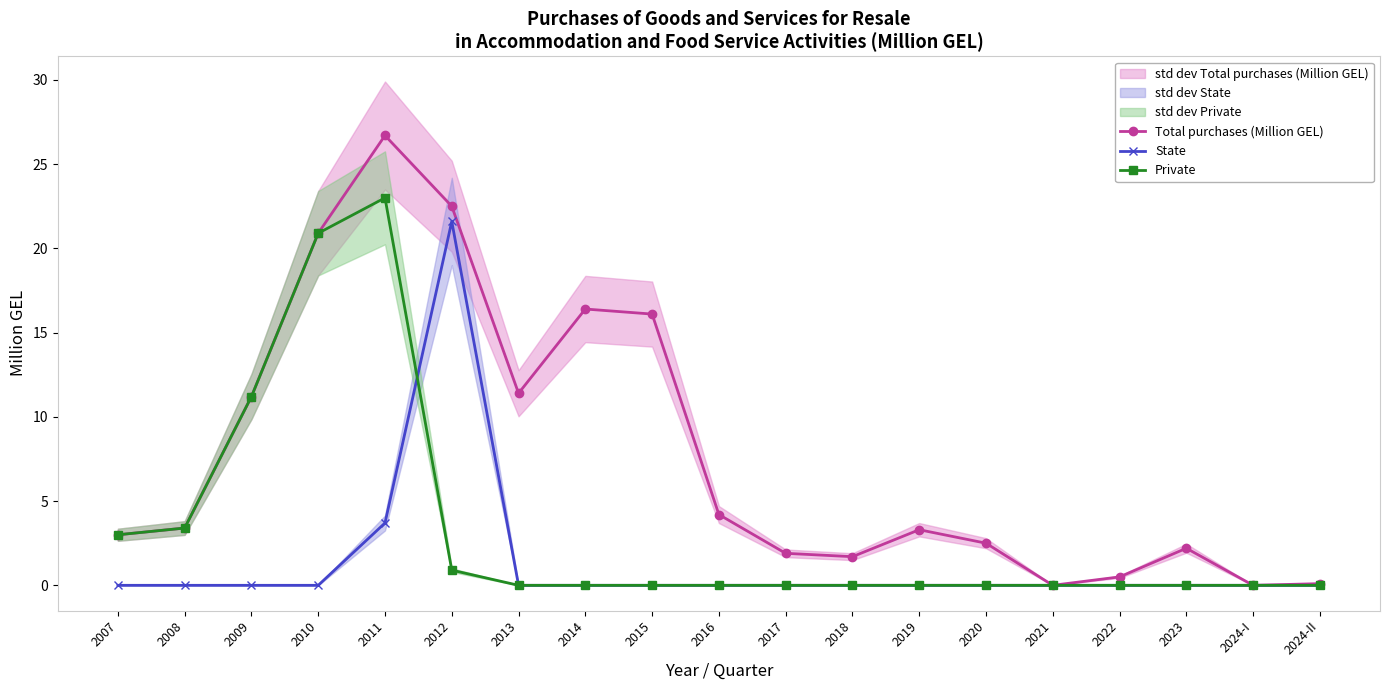

What is the total value across all series at 2023?

2.2